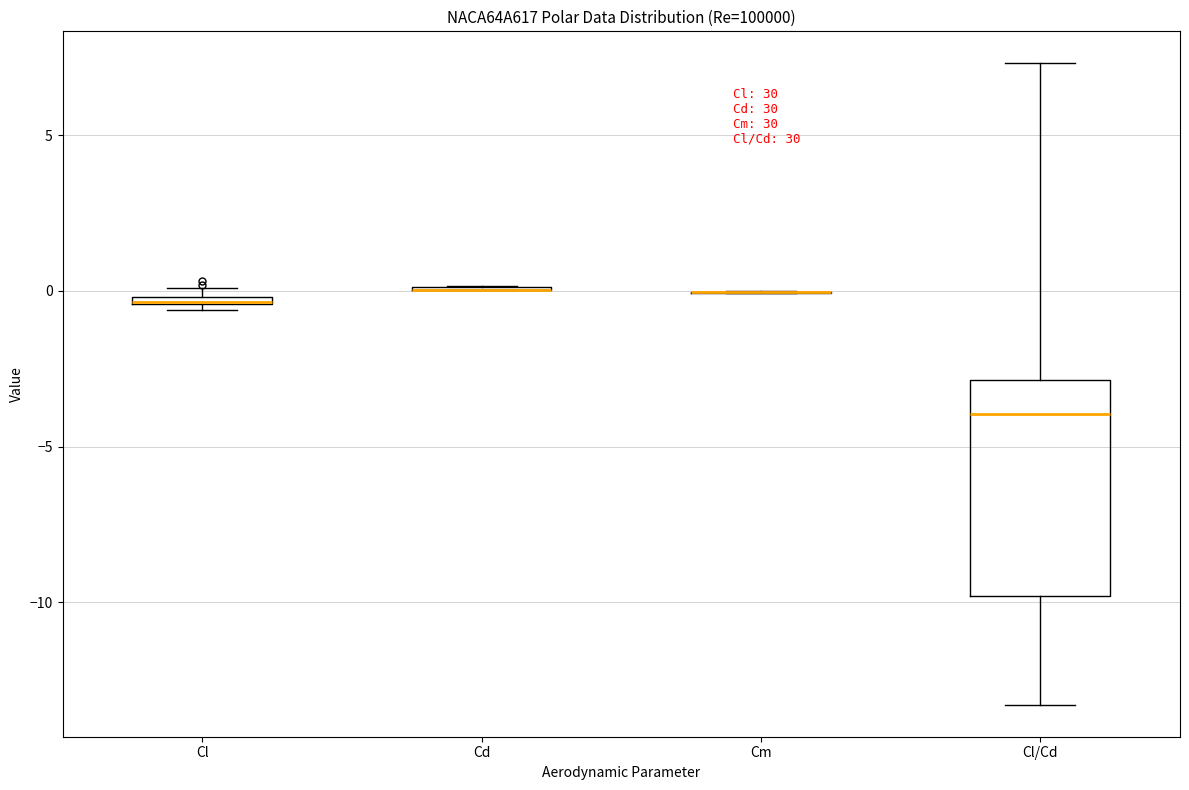

Where is the lower edge of the box for Cl on the y-axis? The values are not printed on the chart, so give them approximately, as read against the axis.

-0.5